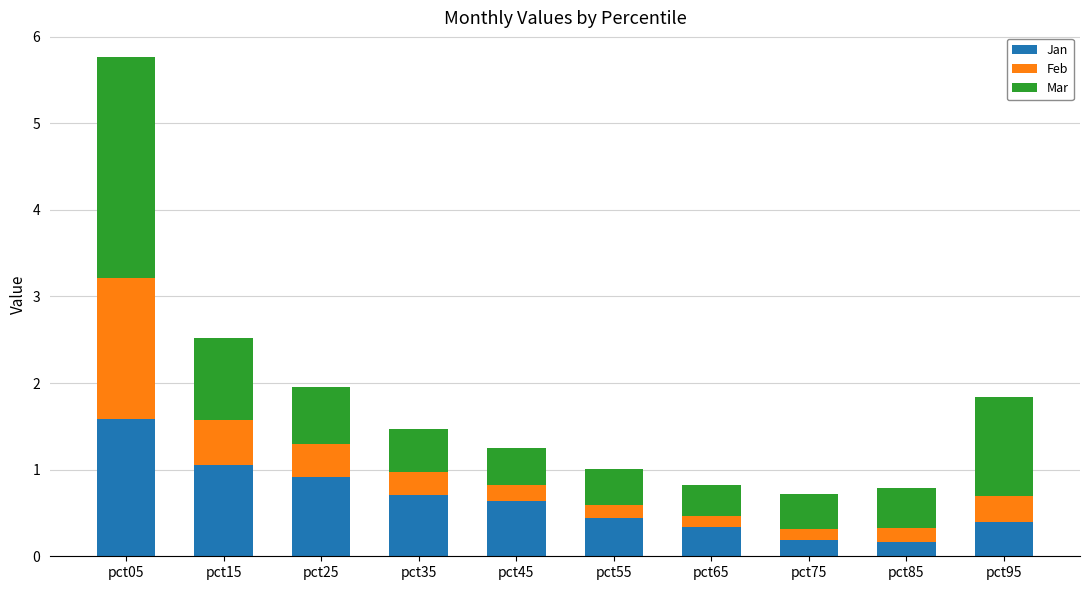

What is the difference between the second highest and minimum values in the Jan series?

0.9